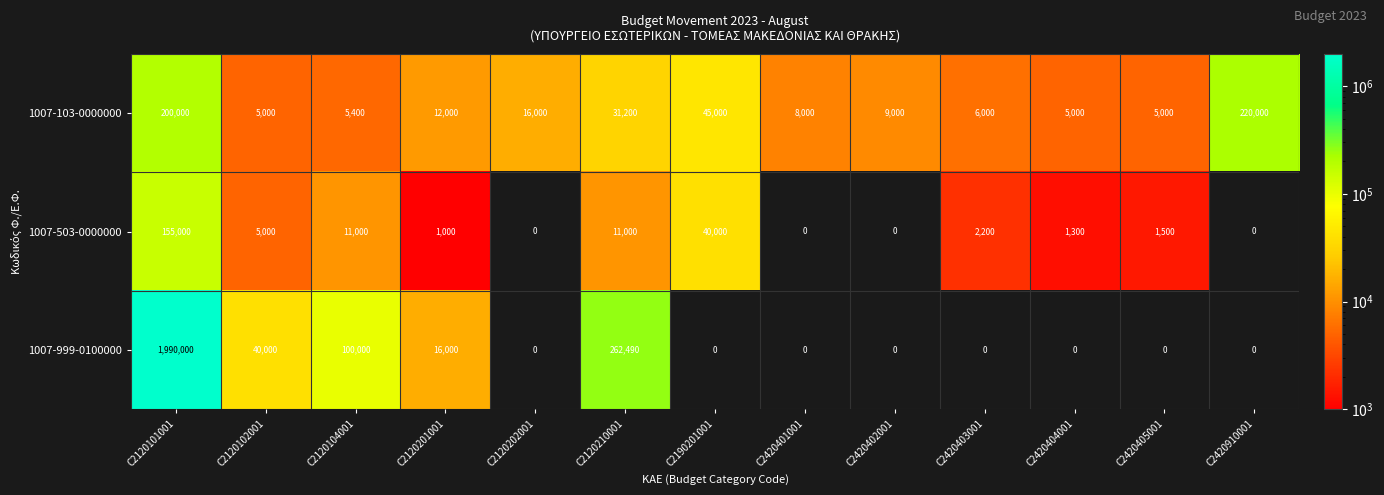

What is the maximum value shown in the chart?

1990000